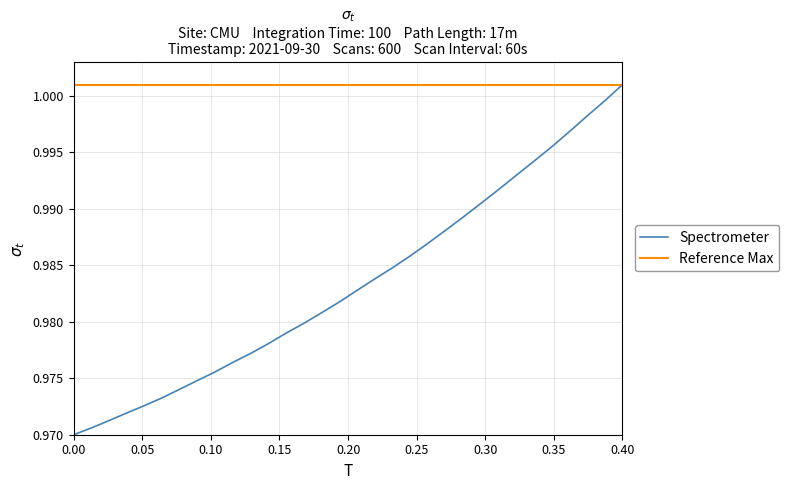

True or false: there are more than 1 points higher than both neighbors.

False